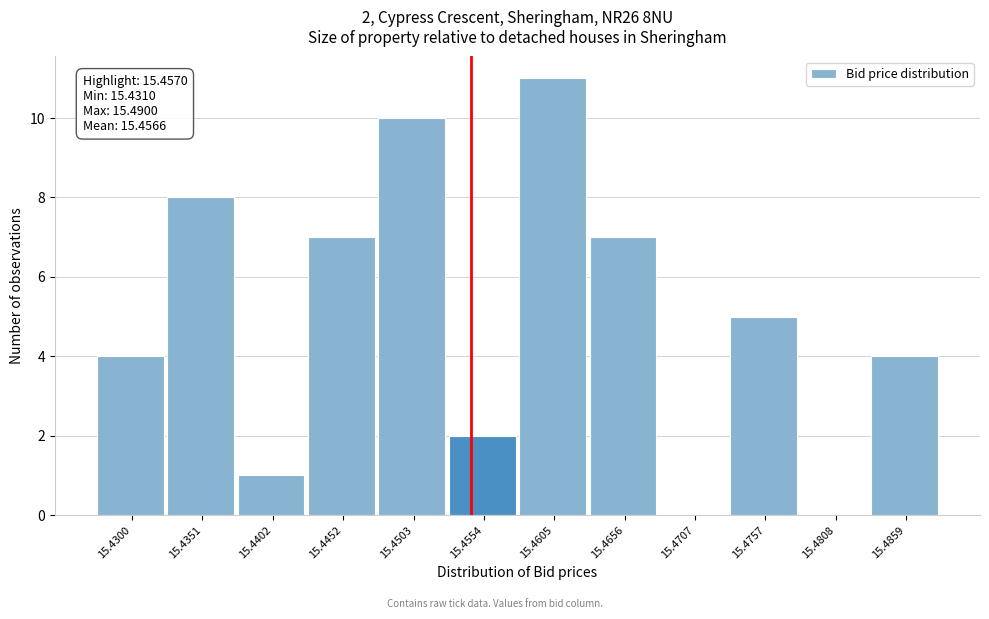

Reading left to right, extract all data points from this chart.

15.4300=4	15.4351=8	15.4402=1	15.4452=7	15.4503=10	15.4554=2	15.4605=11	15.4656=7	15.4707=0	15.4757=5	15.4808=0	15.4859=4